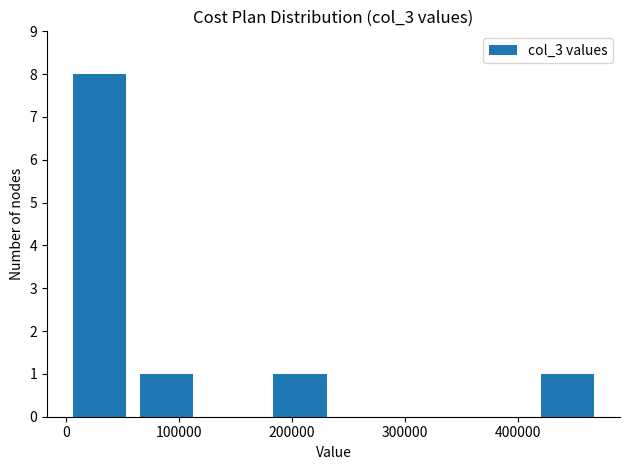

Over which range of the x-axis is the bar tallest?

0 to 60000